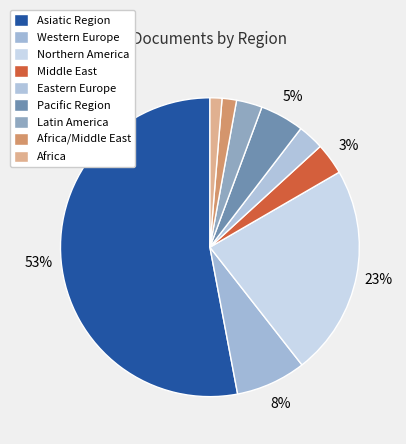

What is the smallest slice in the pie chart?

Africa